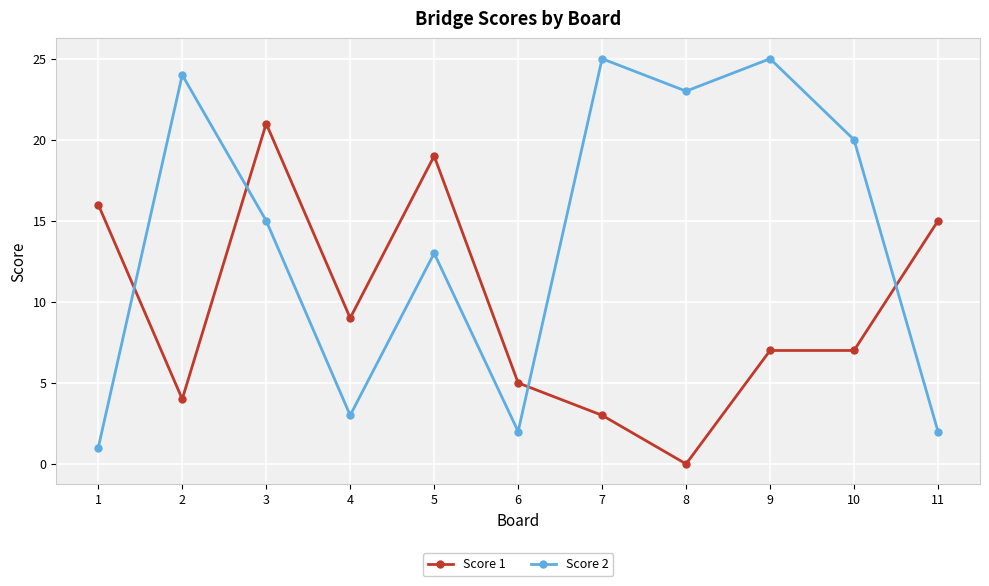

How many lines are shown in the chart?

2